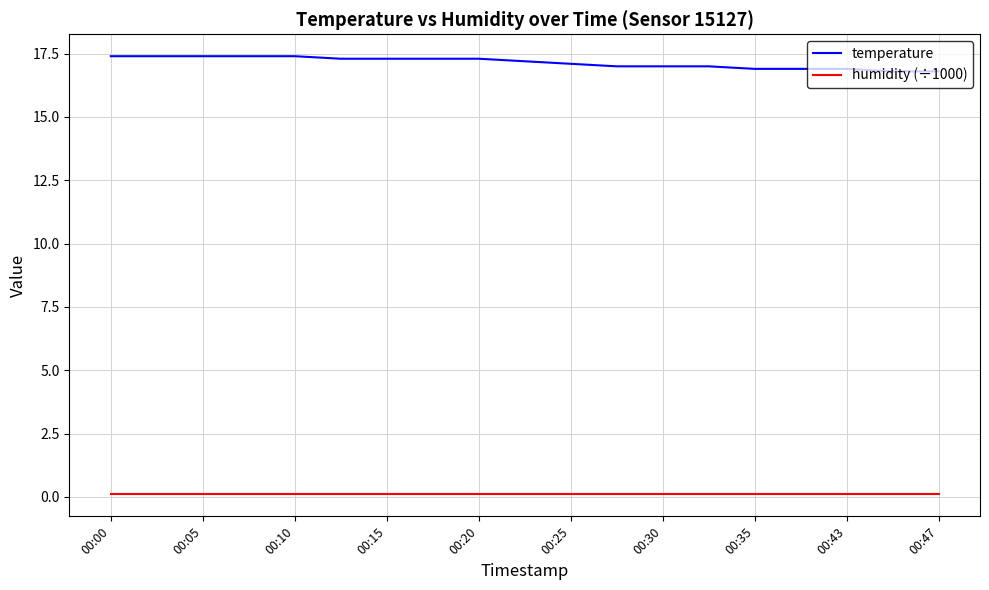

Reading left to right, list all the values displayed in this chart.

temperature: 17.4	17.4	17.4	17.4	17.4	17.3	17.3	17.3	17.3	17.2	17.1	17.0	17.0	17.0	16.9	16.9	16.9	16.8	16.8
humidity (÷1000): 0.1	0.1	0.1	0.1	0.1	0.1	0.1	0.1	0.1	0.1	0.1	0.1	0.1	0.1	0.1	0.1	0.1	0.1	0.1